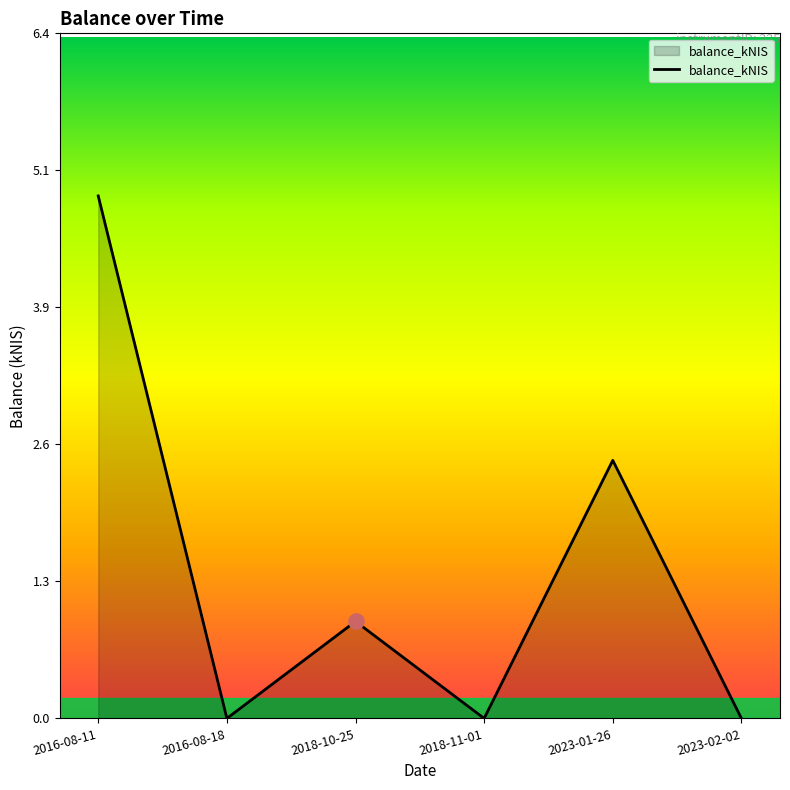

What is the change in value from 2016-08-11 to 2023-02-02?

-4.9